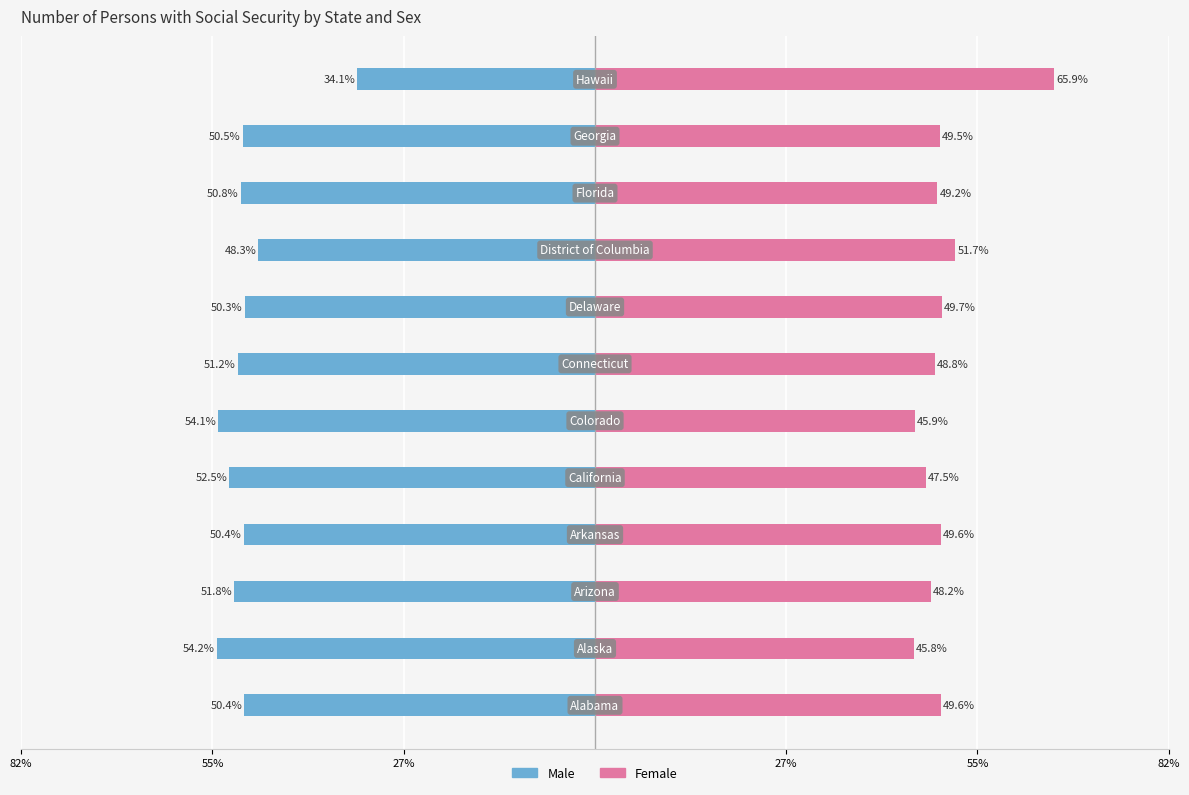

True or false: Male has a value of -14.8 at 10.

False